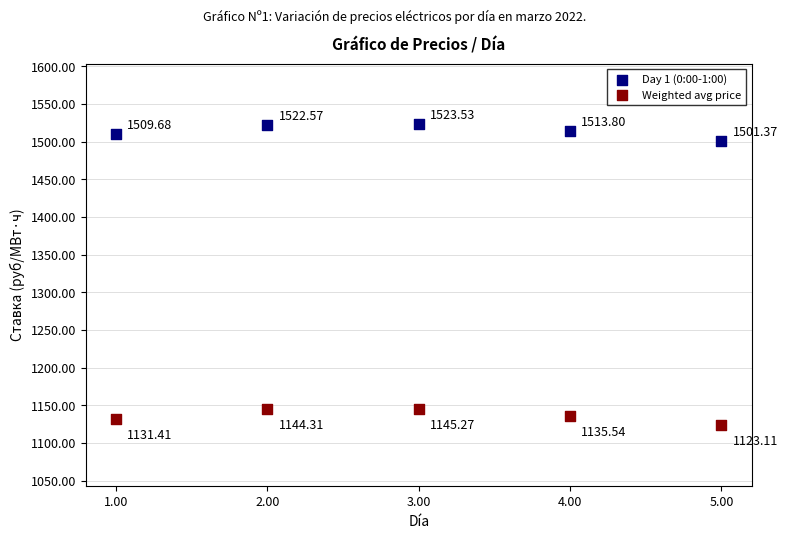

What is the X range (max minus min) for the scatter plot?

4.0